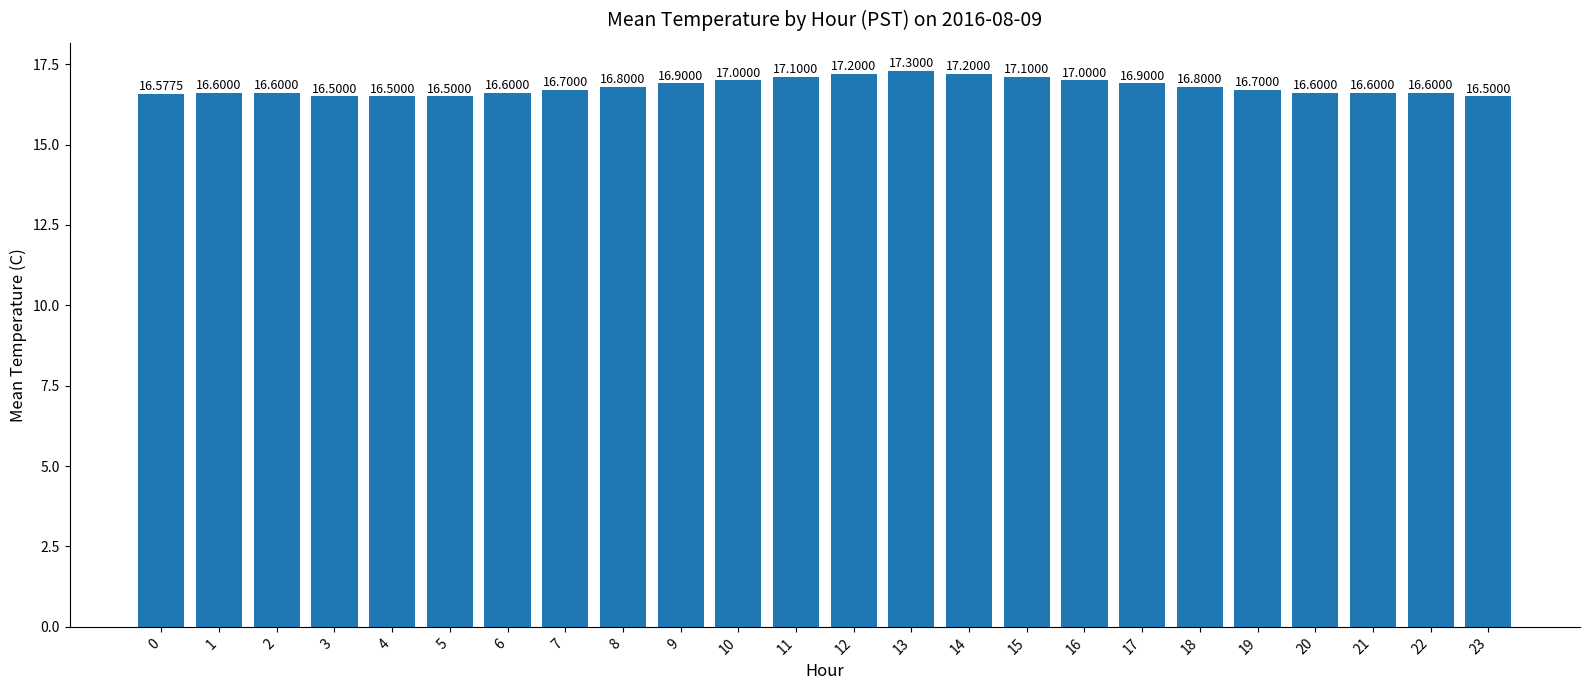

What is the difference between the values at 20 and 13?

0.7